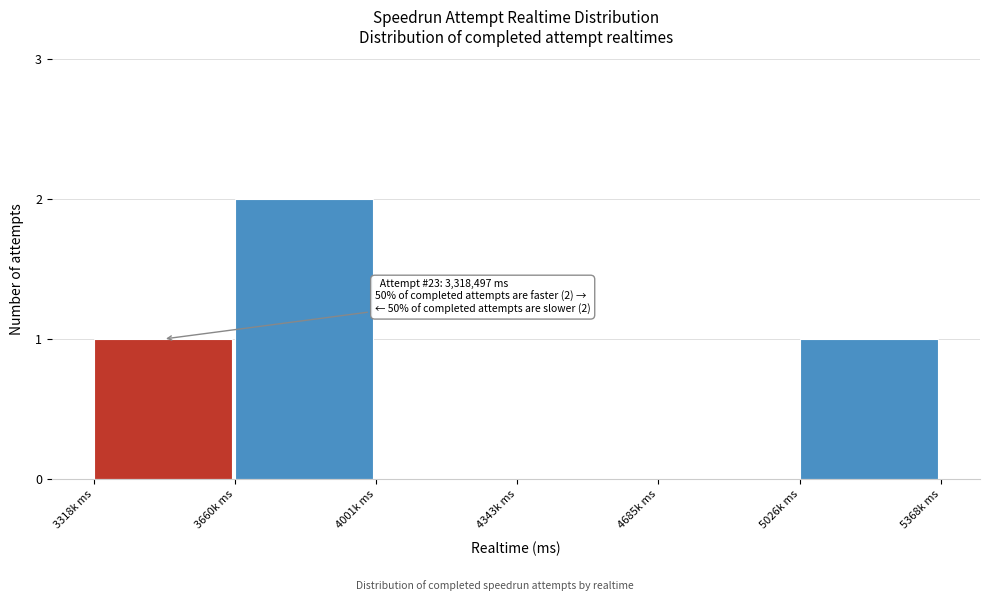

Reading right to left, what are all the values shown in this chart?

5026k ms=1	4685k ms=0	4343k ms=0	4001k ms=0	3660k ms=2	3318k ms=1